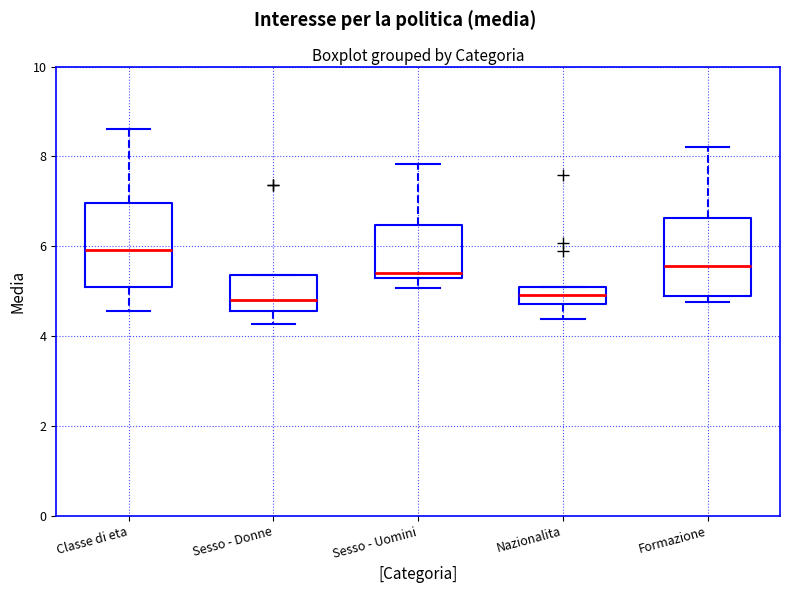

Reading left to right, read every box against the y-axis: the position of its median line, the range the box covers, and the ends of its whiskers. The values are not printed on the chart, so give them approximately, as read against the axis.

Classe di eta: median 6.0, box 5.2 to 7.0, whiskers 4.6 to 8.6
Sesso - Donne: median 4.8, box 4.6 to 5.4, whiskers 4.2 to 5.4
Sesso - Uomini: median 5.4, box 5.2 to 6.4, whiskers 5.0 to 7.8
Nazionalita: median 5.0, box 4.8 to 5.2, whiskers 4.4 to 5.2
Formazione: median 5.6, box 4.8 to 6.6, whiskers 4.8 (just below the box's lower edge) to 8.2